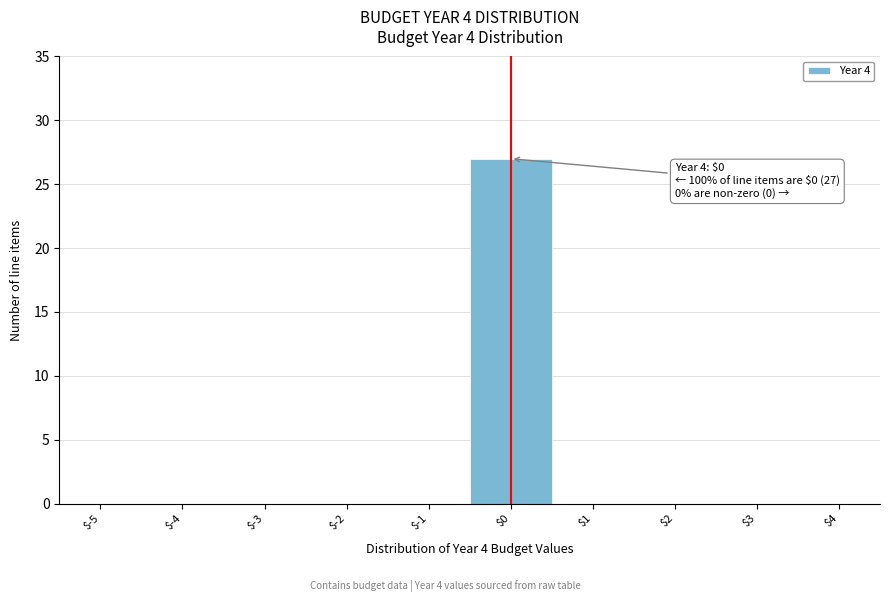

What is the maximum value shown in the chart?

27